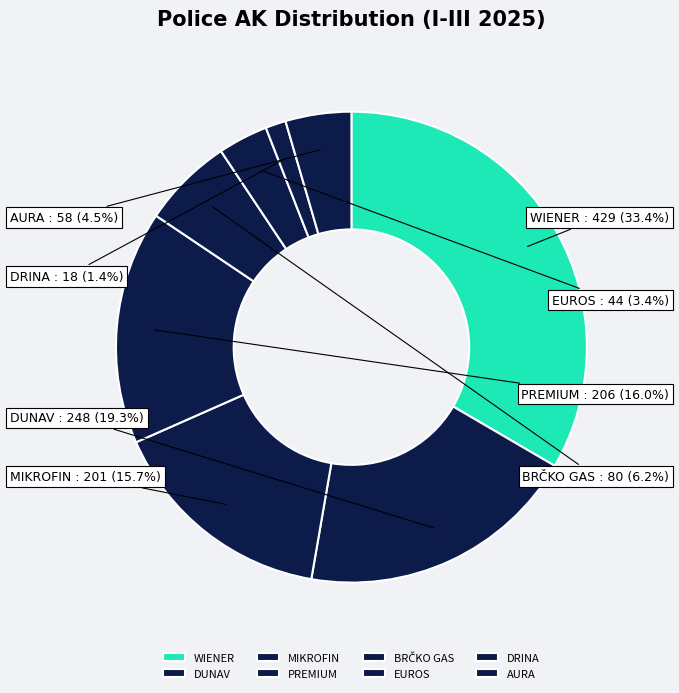

What portion of the pie excludes DRINA?

98.6%